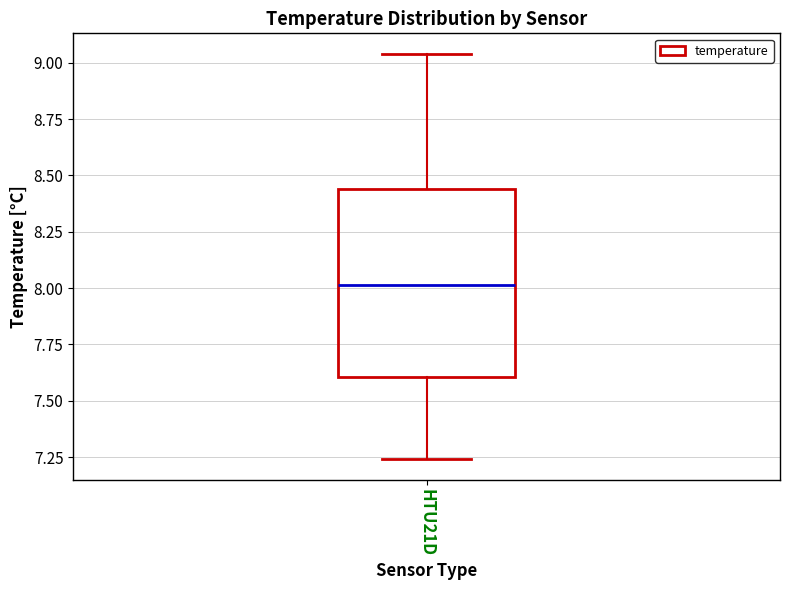

Transcribe this box plot: give where the median line is, the range the box spans, and where the two whiskers end, as read against the y-axis. The values are not printed on the chart, so give them approximately, as read against the axis.

median 8.00, box 7.60 to 8.45, whiskers 7.25 to 9.05